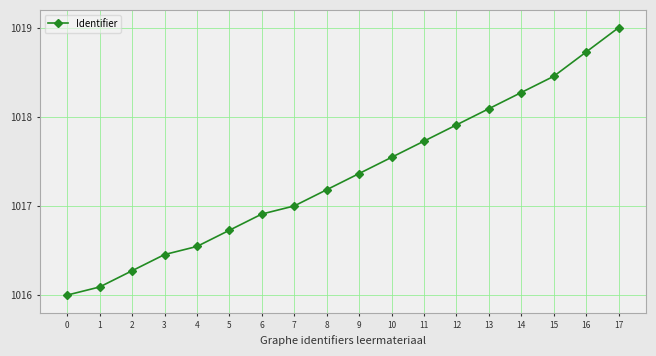

Rank the categories by value from lowest to highest.

0, 1, 2, 3, 4, 5, 6, 7, 8, 9, 10, 11, 12, 13, 14, 15, 16, 17